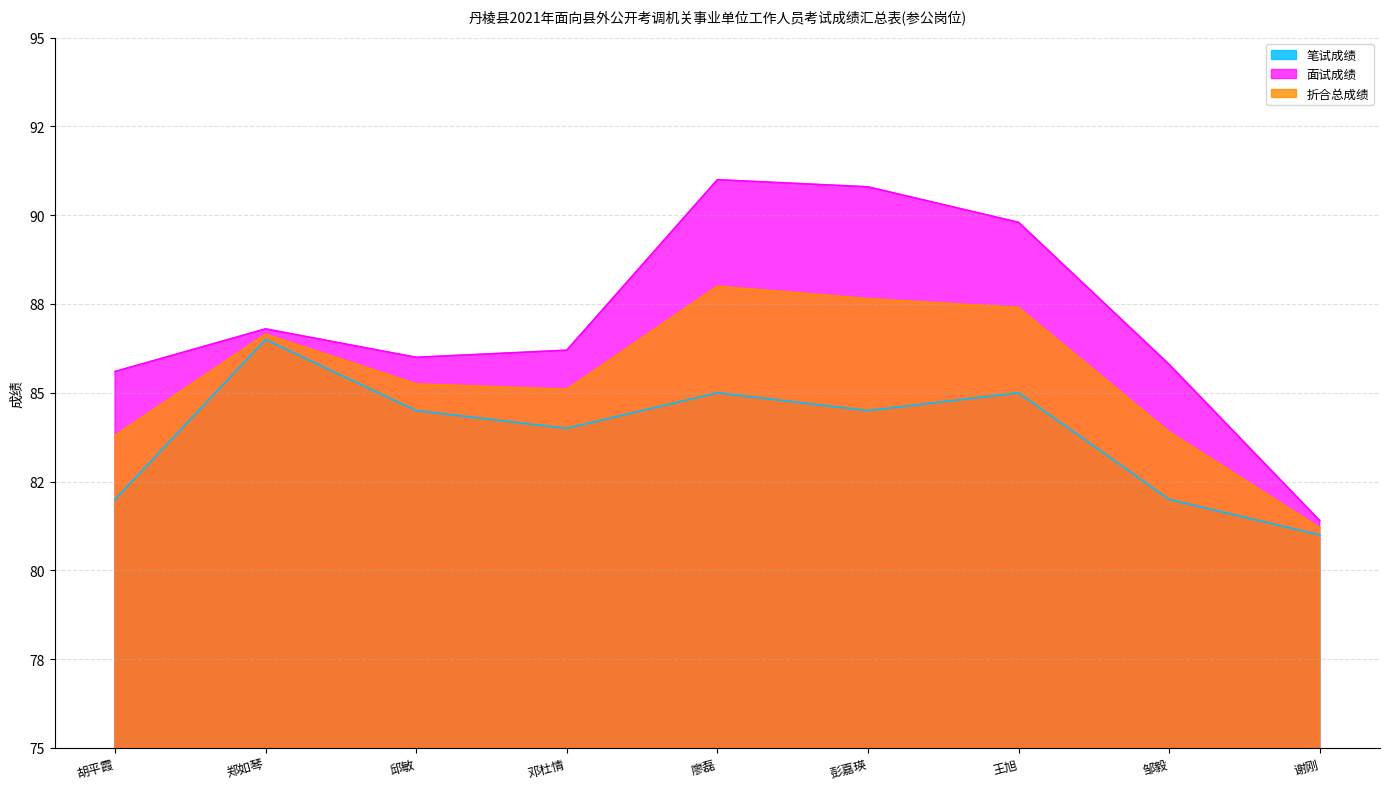

How many series are shown in this chart?

3